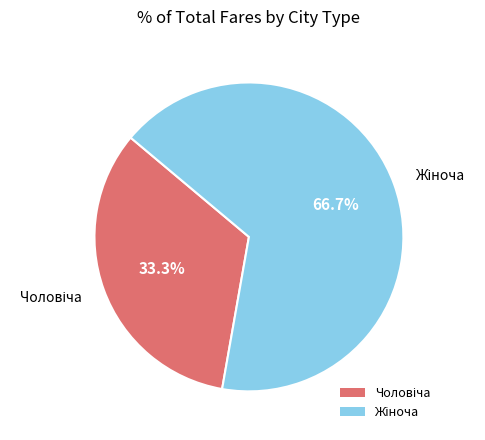

Is there a majority slice in this chart?

Yes